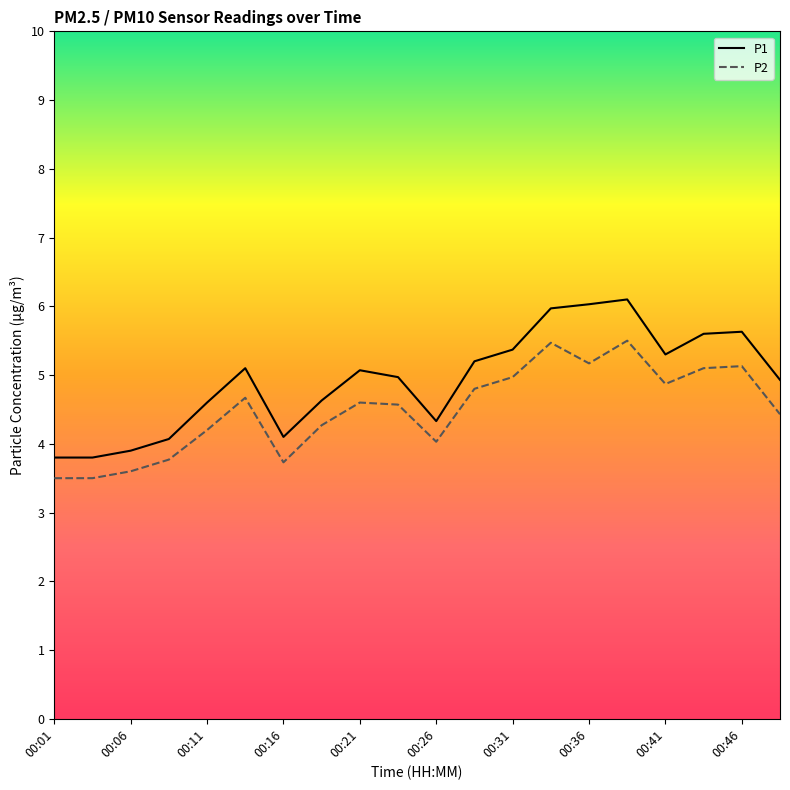

What is the minimum value for P1?

3.8